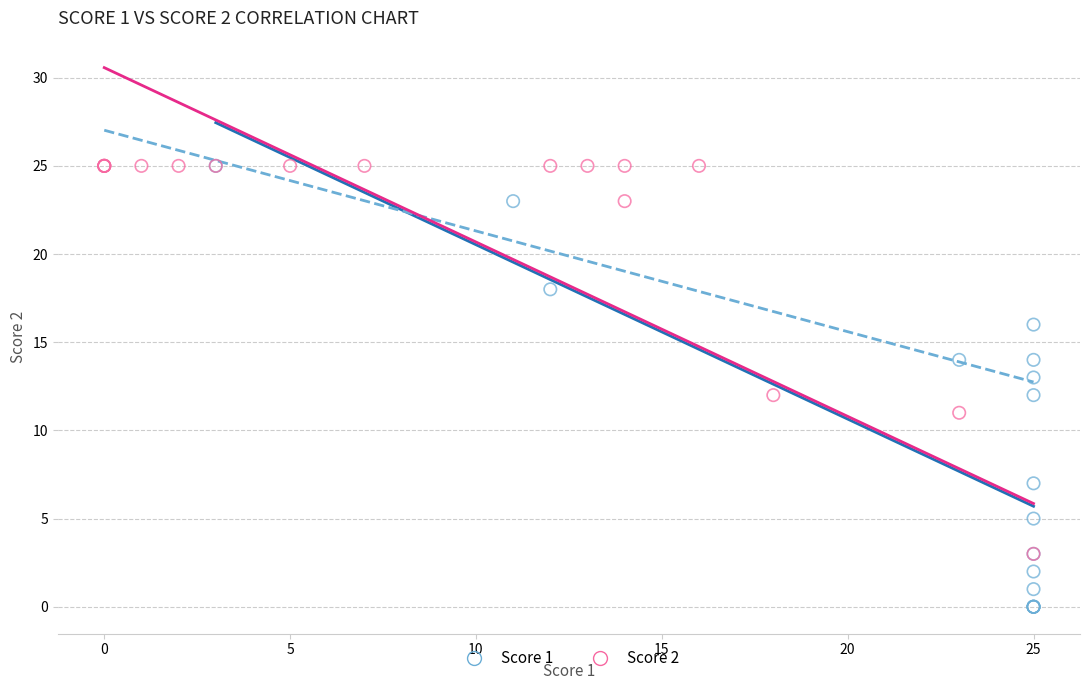

Which series contains the lowest Y value?

Score 1